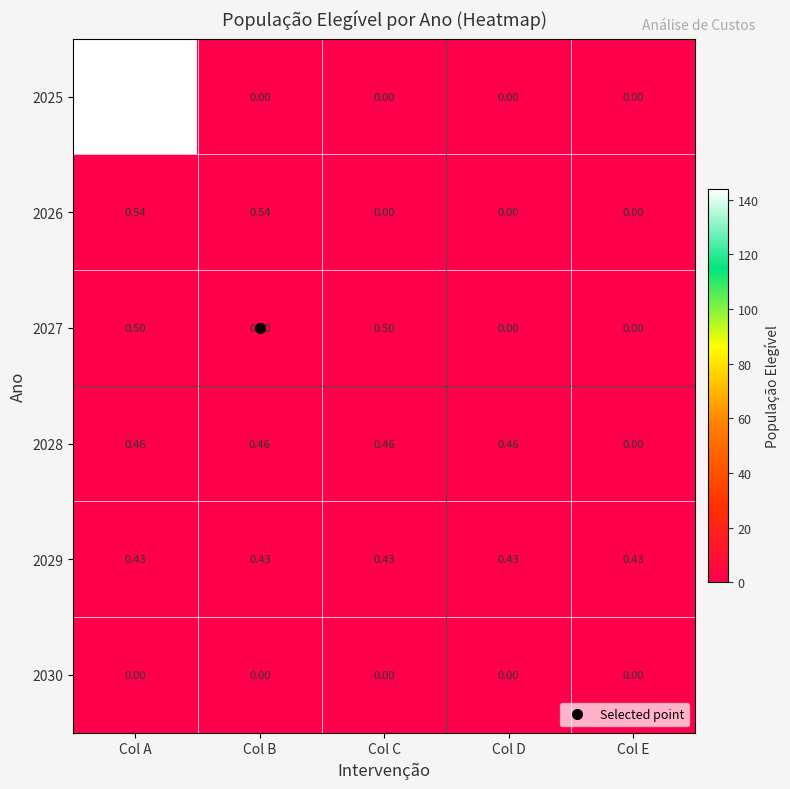

How many categories are shown in the chart?

5